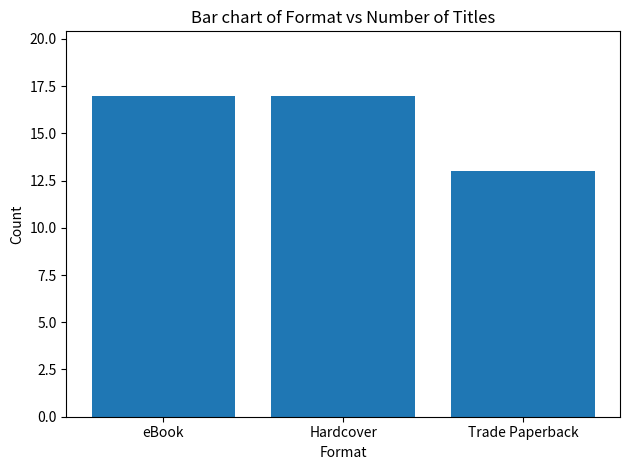

What is the label of the 3rd bar from the left?

Trade Paperback